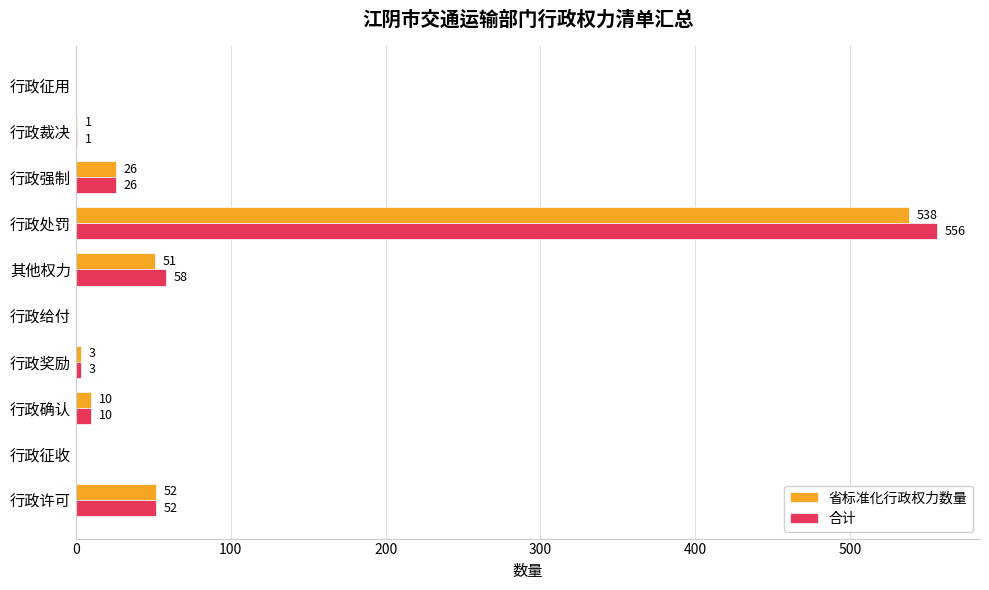

What is the sum of all 省标准化行政权力数量 values?

681